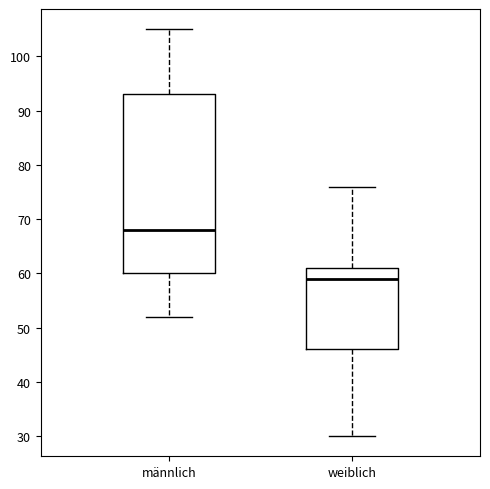

Comparing the boxes themselves (not the whiskers), which one is the tallest?

männlich